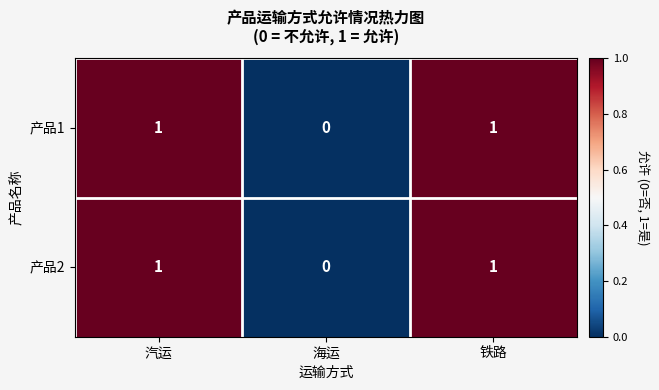

Is the value of 产品2 at 铁路 greater than the value of 产品1 at 海运?

Yes